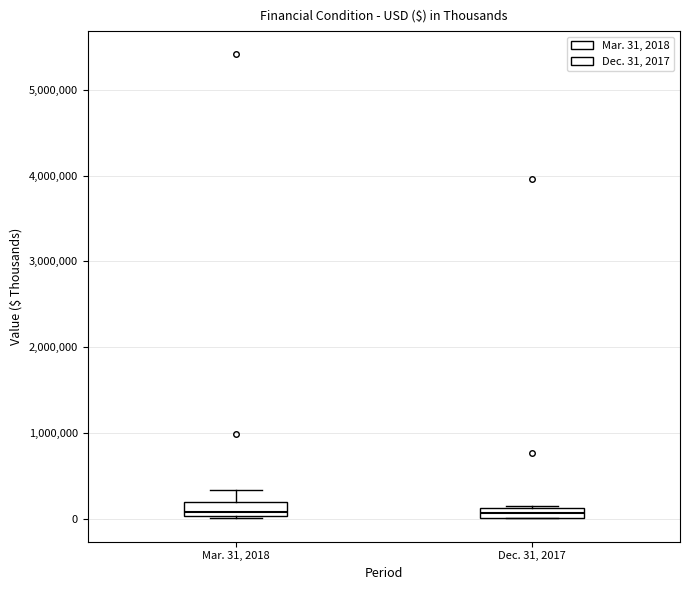

Where is the upper edge of the box for Mar. 31, 2018 on the y-axis? The values are not printed on the chart, so give them approximately, as read against the axis.

200000